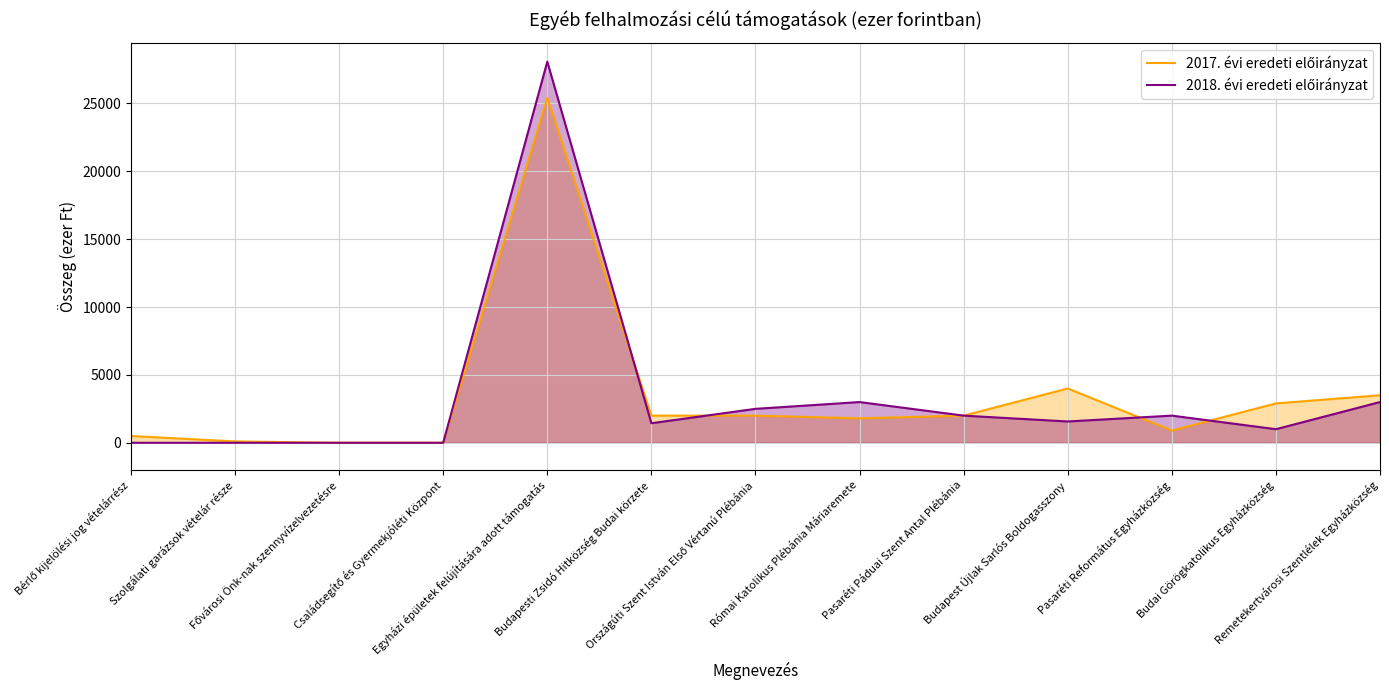

What position from the left is Családsegítő és Gyermekjóléti Központ?

4